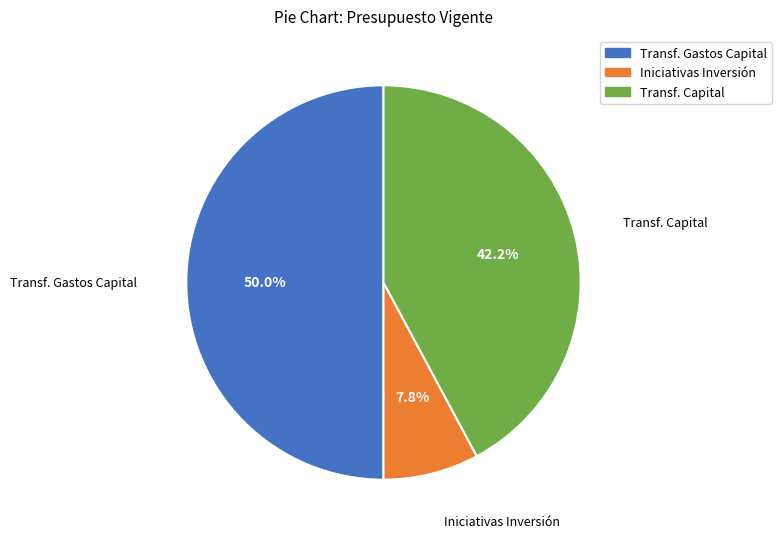

Combined, what portion of the pie is Iniciativas Inversión and Transf. Gastos Capital?

57.8%